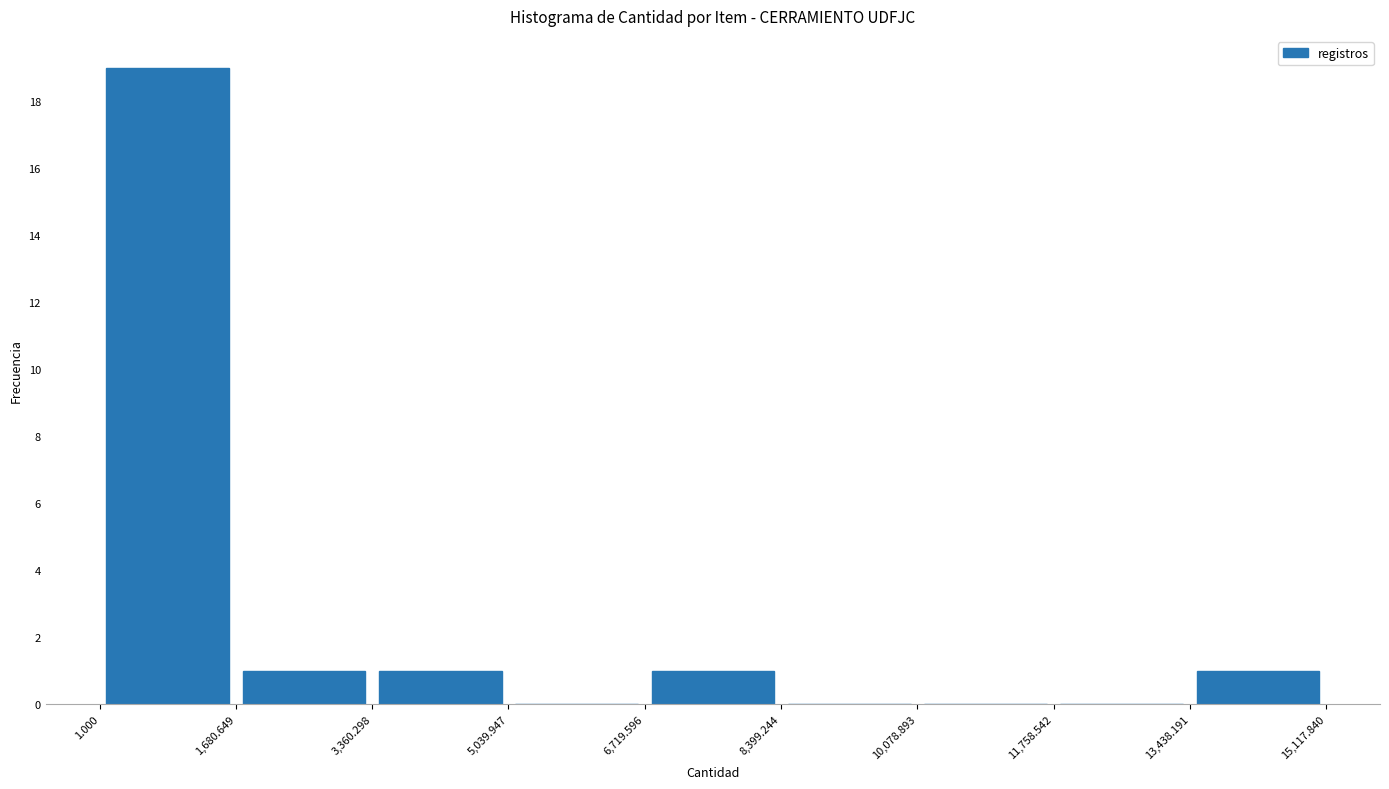

How tall is the bar that spans 1.000 to 1,680.649 on the x-axis? The values are not printed on the chart, so give them approximately, as read against the axis.

19